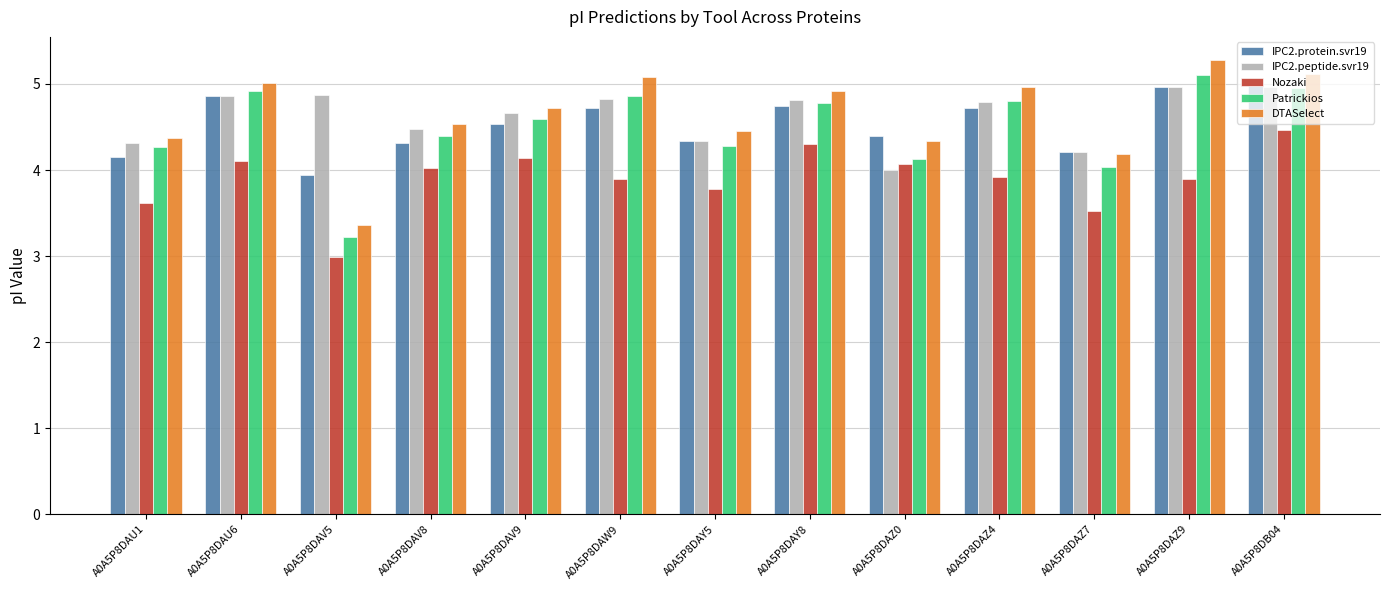

What is the sum of the Nozaki values at A0A5P8DAZ7 and A0A5P8DAZ9?

7.4